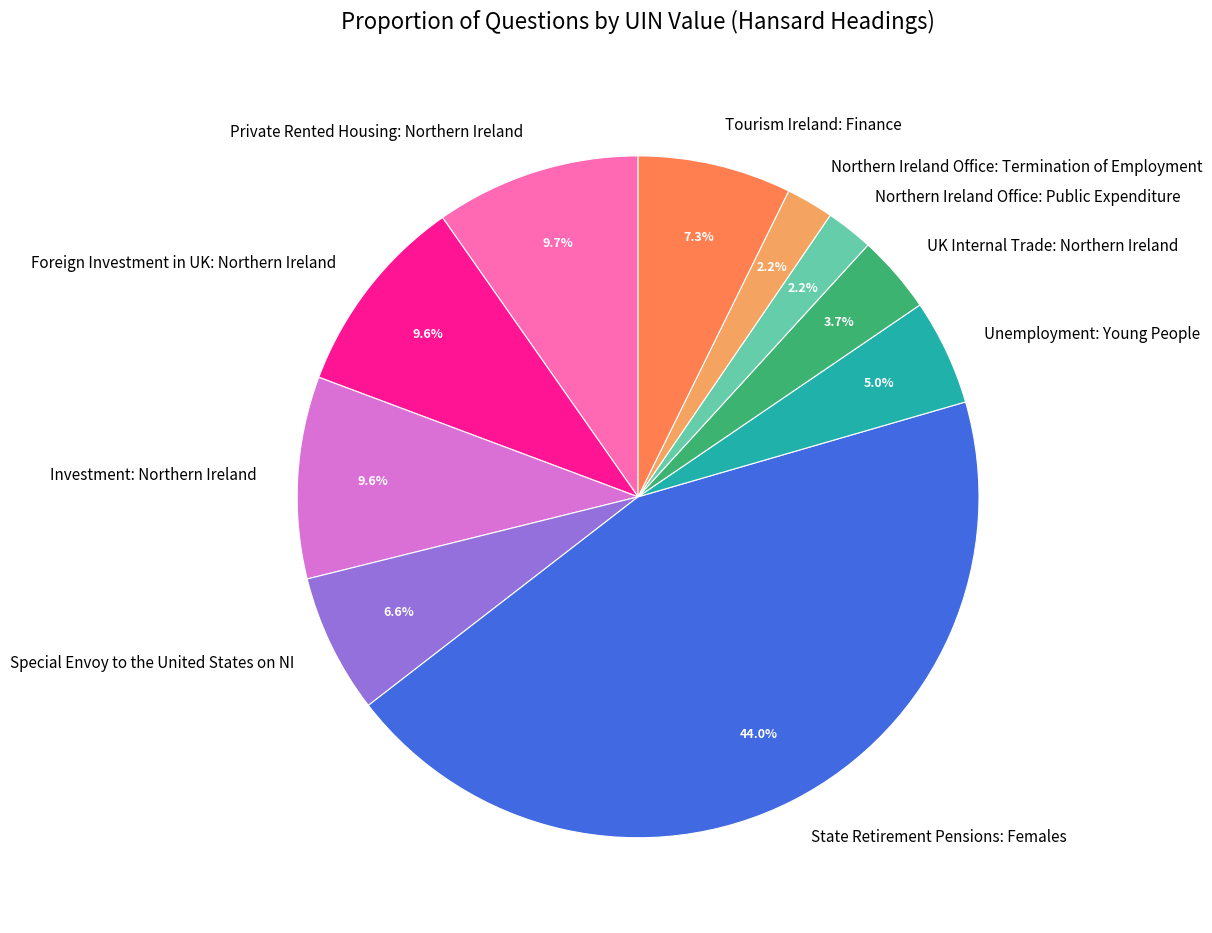

True or false: Private Rented Housing: Northern Ireland accounts for 1% of the total.

False